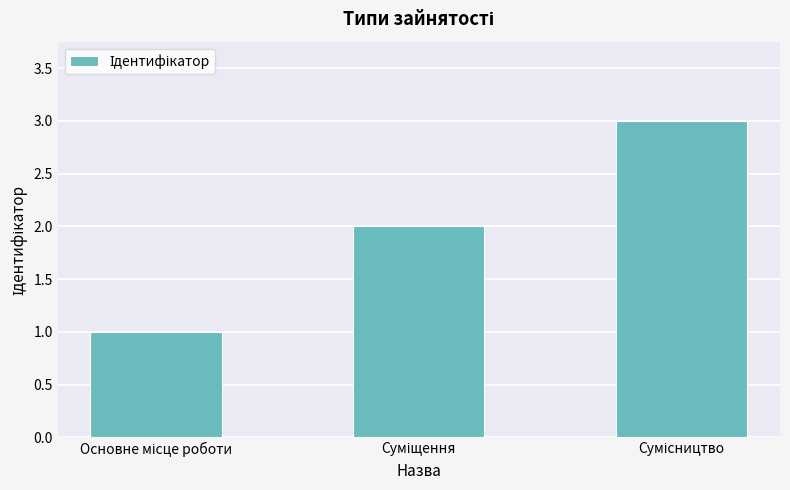

What is the greatest value displayed?

3